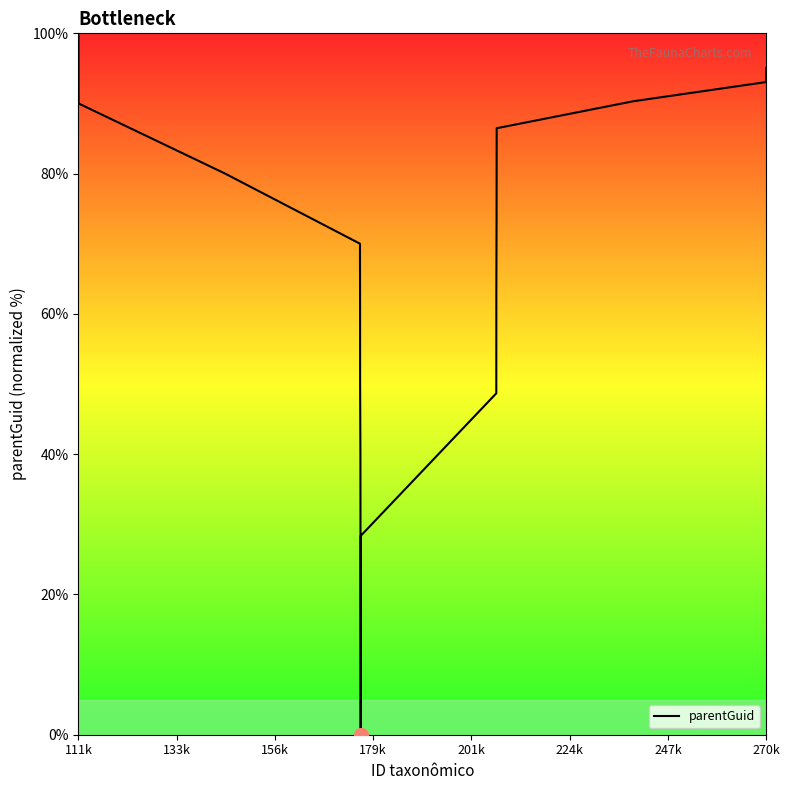

What is the maximum value shown in the chart?

100.0